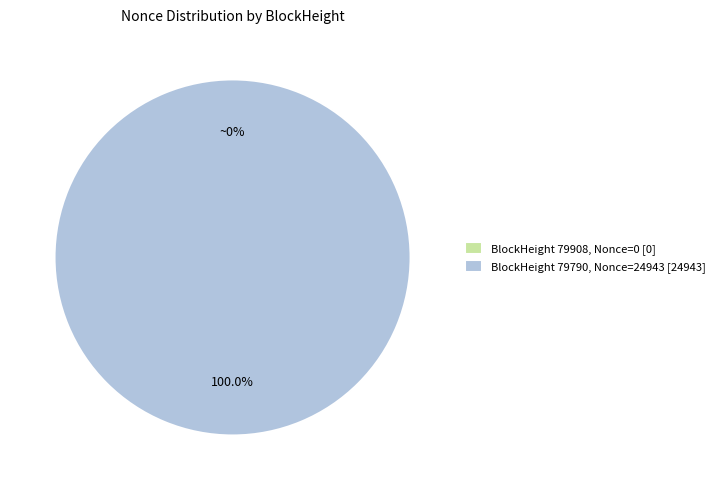

Which slice is the largest?

BlockHeight 79790, Nonce=24943 [24943]